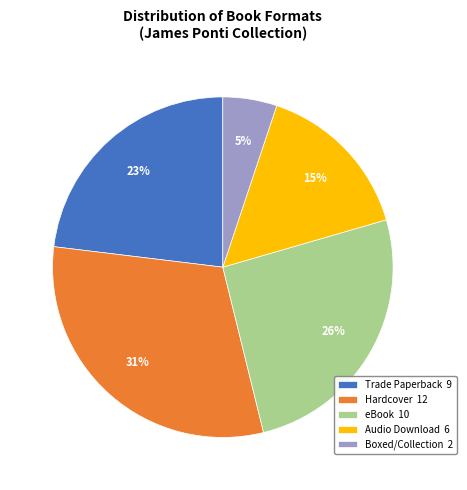

Between Boxed/Collection and Trade Paperback, which is larger?

Trade Paperback